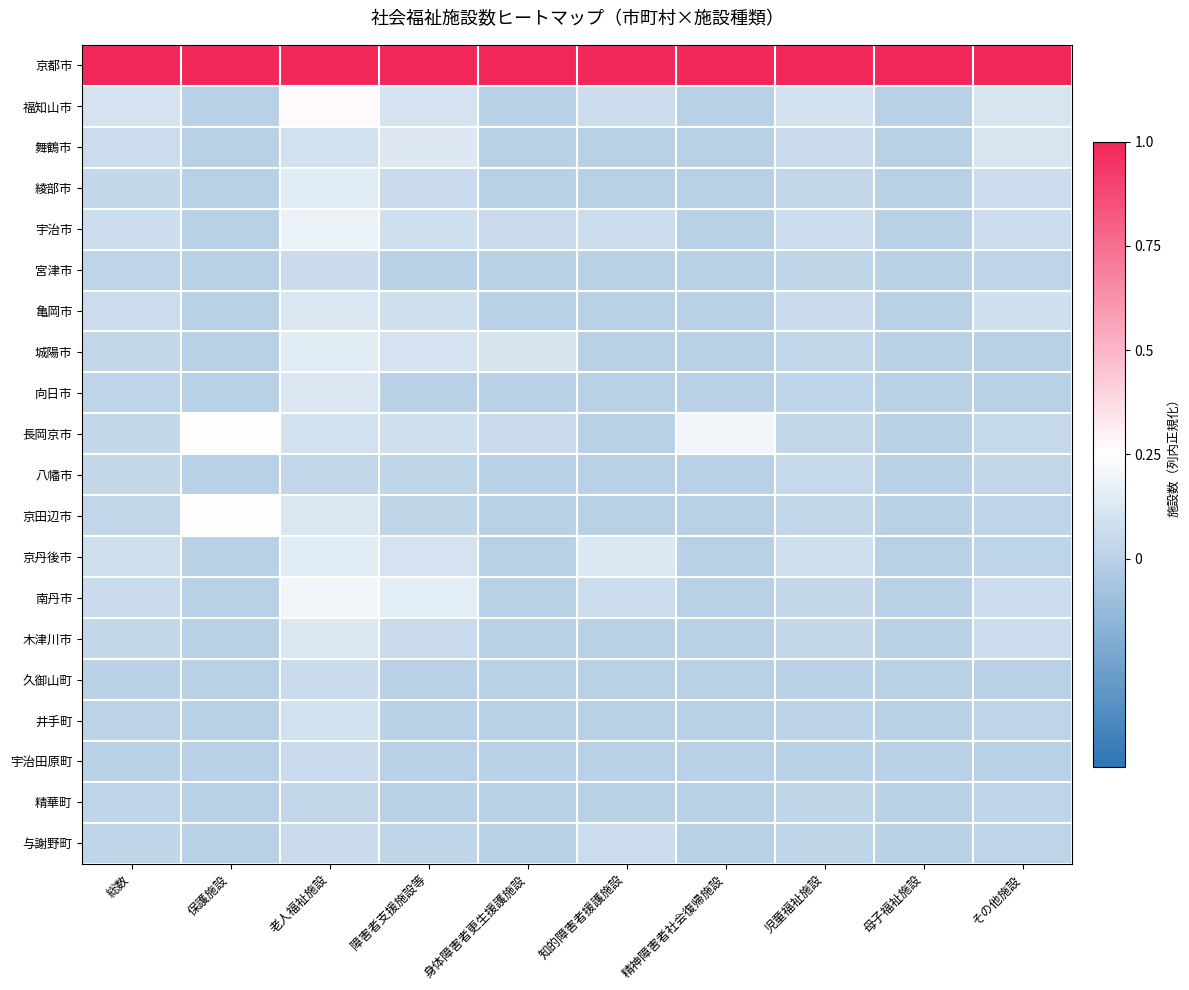

Reading left to right, what are all the values shown in this chart?

京都市: 総数=1.0	保護施設=1.0	老人福祉施設=1.0	障害者支援施設等=1.0	身体障害者更生援護施設=1.0	知的障害者援護施設=1.0	精神障害者社会復帰施設=1.0	児童福祉施設=1.0	母子福祉施設=1.0	その他施設=1.0
福知山市: 総数=0.1	保護施設=0.0	老人福祉施設=0.3	障害者支援施設等=0.1	身体障害者更生援護施設=0.0	知的障害者援護施設=0.1	精神障害者社会復帰施設=0.0	児童福祉施設=0.1	母子福祉施設=0.0	その他施設=0.1
舞鶴市: 総数=0.1	保護施設=0.0	老人福祉施設=0.1	障害者支援施設等=0.1	身体障害者更生援護施設=0.0	知的障害者援護施設=0.0	精神障害者社会復帰施設=0.0	児童福祉施設=0.1	母子福祉施設=0.0	その他施設=0.1
綾部市: 総数=0.0	保護施設=0.0	老人福祉施設=0.1	障害者支援施設等=0.1	身体障害者更生援護施設=0.0	知的障害者援護施設=0.0	精神障害者社会復帰施設=0.0	児童福祉施設=0.0	母子福祉施設=0.0	その他施設=0.1
宇治市: 総数=0.1	保護施設=0.0	老人福祉施設=0.2	障害者支援施設等=0.1	身体障害者更生援護施設=0.1	知的障害者援護施設=0.1	精神障害者社会復帰施設=0.0	児童福祉施設=0.1	母子福祉施設=0.0	その他施設=0.1
宮津市: 総数=0.0	保護施設=0.0	老人福祉施設=0.1	障害者支援施設等=0.0	身体障害者更生援護施設=0.0	知的障害者援護施設=0.0	精神障害者社会復帰施設=0.0	児童福祉施設=0.0	母子福祉施設=0.0	その他施設=0.0
亀岡市: 総数=0.1	保護施設=0.0	老人福祉施設=0.1	障害者支援施設等=0.1	身体障害者更生援護施設=0.0	知的障害者援護施設=0.0	精神障害者社会復帰施設=0.0	児童福祉施設=0.1	母子福祉施設=0.0	その他施設=0.1
城陽市: 総数=0.0	保護施設=0.0	老人福祉施設=0.1	障害者支援施設等=0.1	身体障害者更生援護施設=0.1	知的障害者援護施設=0.0	精神障害者社会復帰施設=0.0	児童福祉施設=0.0	母子福祉施設=0.0	その他施設=0.0
向日市: 総数=0.0	保護施設=0.0	老人福祉施設=0.1	障害者支援施設等=0.0	身体障害者更生援護施設=0.0	知的障害者援護施設=0.0	精神障害者社会復帰施設=0.0	児童福祉施設=0.0	母子福祉施設=0.0	その他施設=0.0
長岡京市: 総数=0.0	保護施設=0.2	老人福祉施設=0.1	障害者支援施設等=0.1	身体障害者更生援護施設=0.1	知的障害者援護施設=0.0	精神障害者社会復帰施設=0.2	児童福祉施設=0.0	母子福祉施設=0.0	その他施設=0.0
八幡市: 総数=0.0	保護施設=0.0	老人福祉施設=0.0	障害者支援施設等=0.0	身体障害者更生援護施設=0.0	知的障害者援護施設=0.0	精神障害者社会復帰施設=0.0	児童福祉施設=0.0	母子福祉施設=0.0	その他施設=0.0
京田辺市: 総数=0.0	保護施設=0.2	老人福祉施設=0.1	障害者支援施設等=0.0	身体障害者更生援護施設=0.0	知的障害者援護施設=0.0	精神障害者社会復帰施設=0.0	児童福祉施設=0.0	母子福祉施設=0.0	その他施設=0.0
京丹後市: 総数=0.1	保護施設=0.0	老人福祉施設=0.1	障害者支援施設等=0.1	身体障害者更生援護施設=0.0	知的障害者援護施設=0.1	精神障害者社会復帰施設=0.0	児童福祉施設=0.1	母子福祉施設=0.0	その他施設=0.0
南丹市: 総数=0.1	保護施設=0.0	老人福祉施設=0.2	障害者支援施設等=0.2	身体障害者更生援護施設=0.0	知的障害者援護施設=0.1	精神障害者社会復帰施設=0.0	児童福祉施設=0.0	母子福祉施設=0.0	その他施設=0.1
木津川市: 総数=0.0	保護施設=0.0	老人福祉施設=0.1	障害者支援施設等=0.1	身体障害者更生援護施設=0.0	知的障害者援護施設=0.0	精神障害者社会復帰施設=0.0	児童福祉施設=0.0	母子福祉施設=0.0	その他施設=0.1
久御山町: 総数=0.0	保護施設=0.0	老人福祉施設=0.1	障害者支援施設等=0.0	身体障害者更生援護施設=0.0	知的障害者援護施設=0.0	精神障害者社会復帰施設=0.0	児童福祉施設=0.0	母子福祉施設=0.0	その他施設=0.0
井手町: 総数=0.0	保護施設=0.0	老人福祉施設=0.1	障害者支援施設等=0.0	身体障害者更生援護施設=0.0	知的障害者援護施設=0.0	精神障害者社会復帰施設=0.0	児童福祉施設=0.0	母子福祉施設=0.0	その他施設=0.0
宇治田原町: 総数=0.0	保護施設=0.0	老人福祉施設=0.1	障害者支援施設等=0.0	身体障害者更生援護施設=0.0	知的障害者援護施設=0.0	精神障害者社会復帰施設=0.0	児童福祉施設=0.0	母子福祉施設=0.0	その他施設=0.0
精華町: 総数=0.0	保護施設=0.0	老人福祉施設=0.0	障害者支援施設等=0.0	身体障害者更生援護施設=0.0	知的障害者援護施設=0.0	精神障害者社会復帰施設=0.0	児童福祉施設=0.0	母子福祉施設=0.0	その他施設=0.0
与謝野町: 総数=0.0	保護施設=0.0	老人福祉施設=0.1	障害者支援施設等=0.0	身体障害者更生援護施設=0.0	知的障害者援護施設=0.1	精神障害者社会復帰施設=0.0	児童福祉施設=0.0	母子福祉施設=0.0	その他施設=0.0